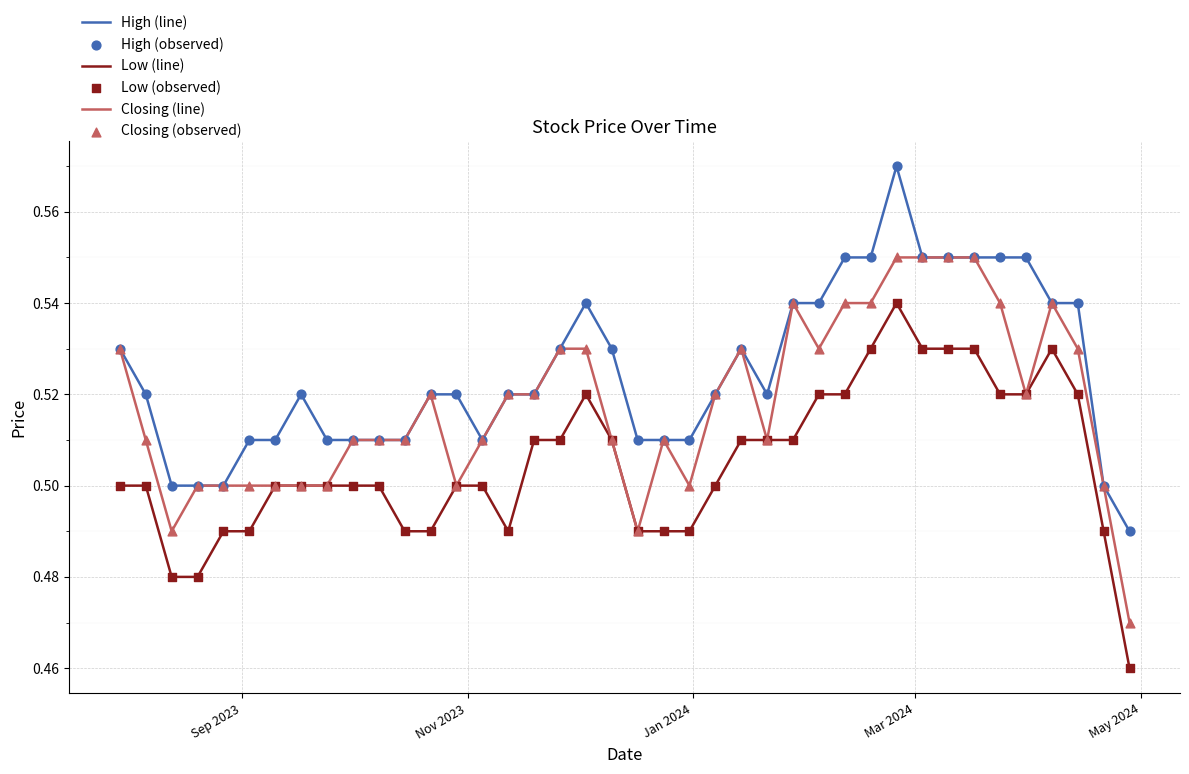

Rank the series by their average value, from highest to lowest.

High (line), Closing (line), Low (line)